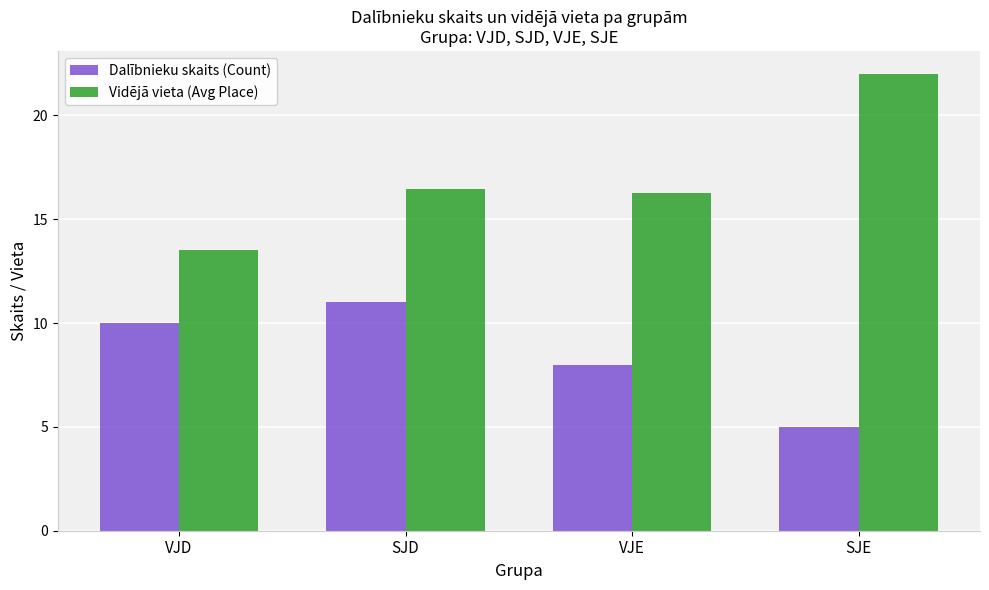

At VJD, list the series in order from smallest to largest.

Dalībnieku skaits (Count), Vidējā vieta (Avg Place)